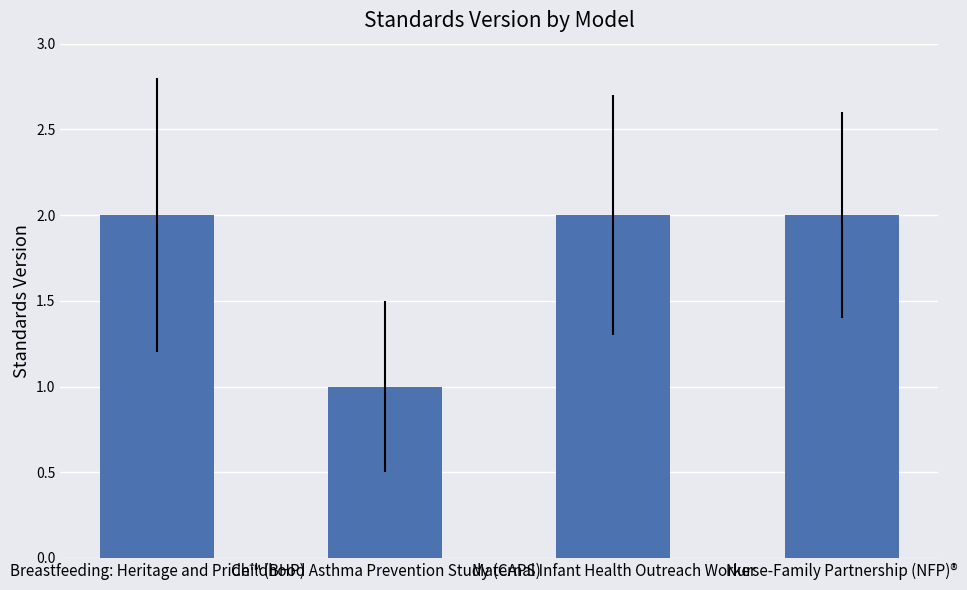

What is the difference between the maximum and minimum values?

1